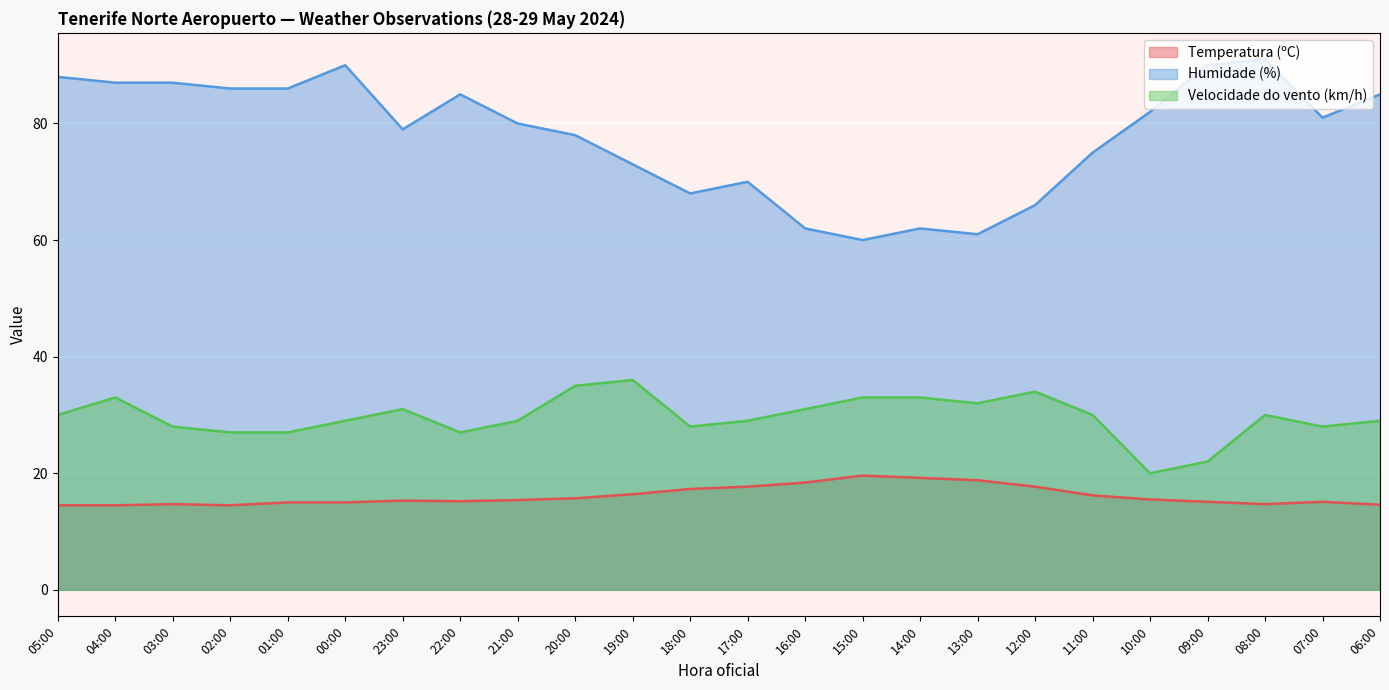

True or false: Velocidade do vento (km/h) and Temperatura (ºC) cross at least once.

False